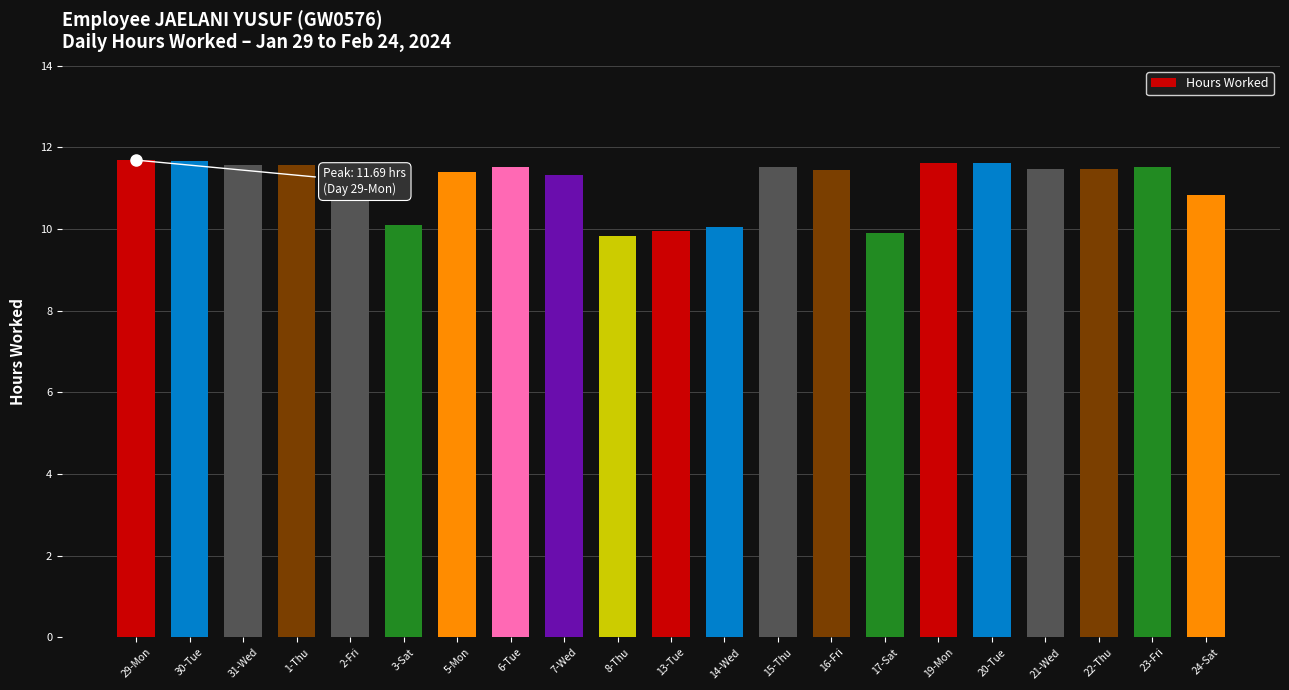

The value at 23-Fri is 11.5. True or false?

True